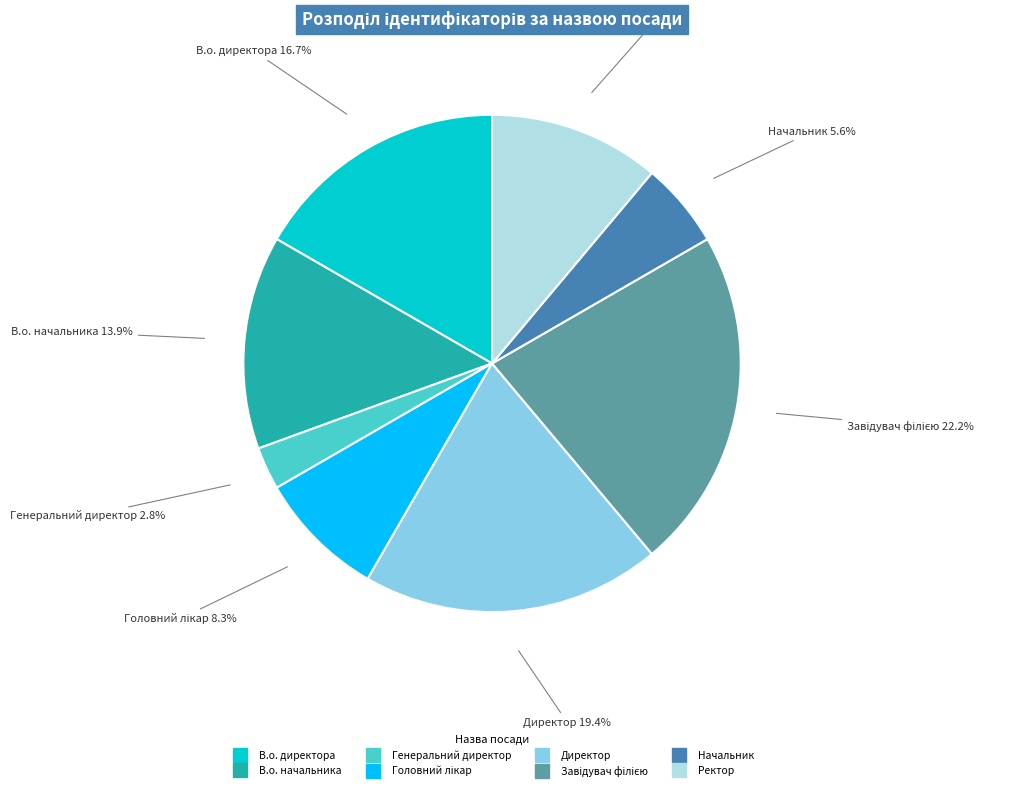

Which slice is the smallest?

Генеральний директор